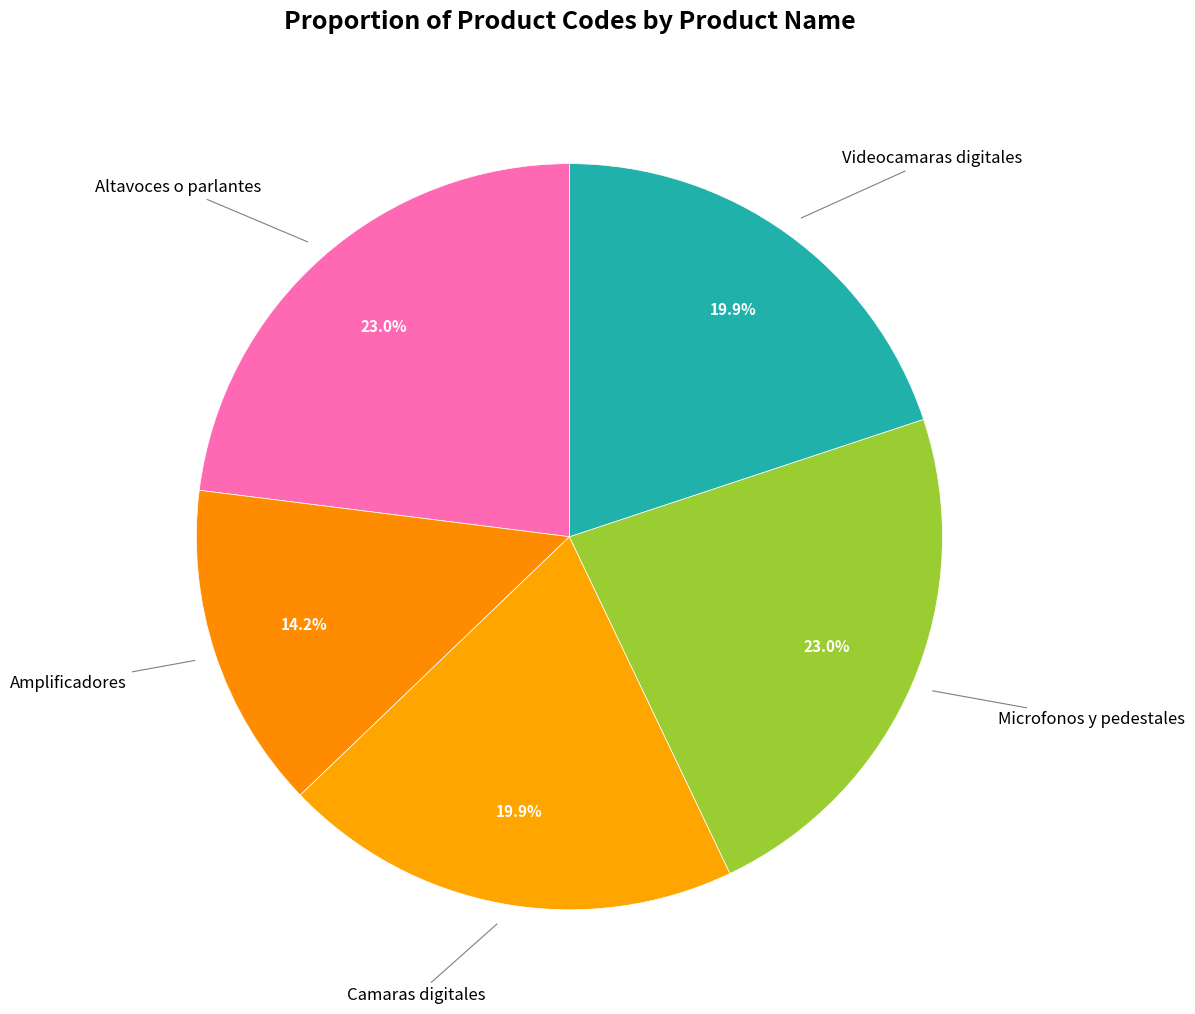

How many segments does this pie chart have?

5